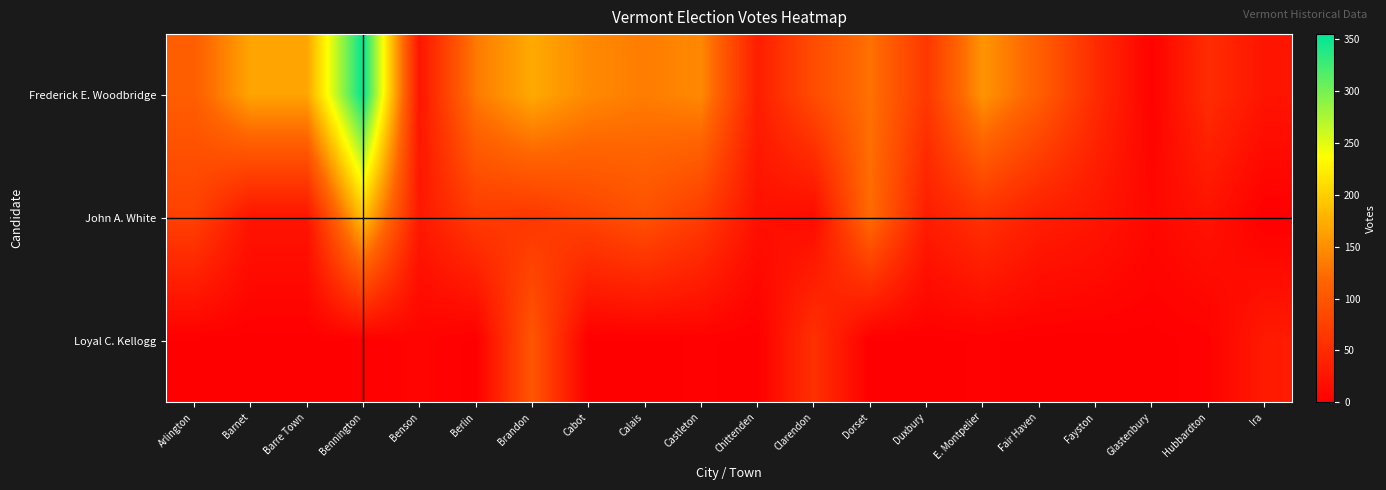

Between Barre Town and Duxbury, which series saw the biggest shift?

Frederick E. Woodbridge